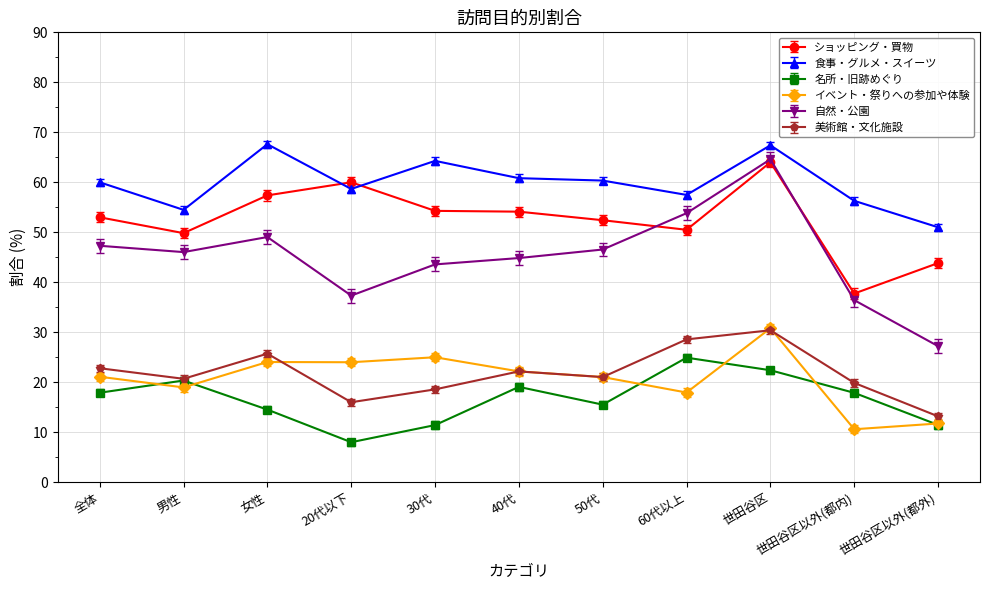

True or false: 名所・旧跡めぐり has more than 1 points higher than both neighbors.

True